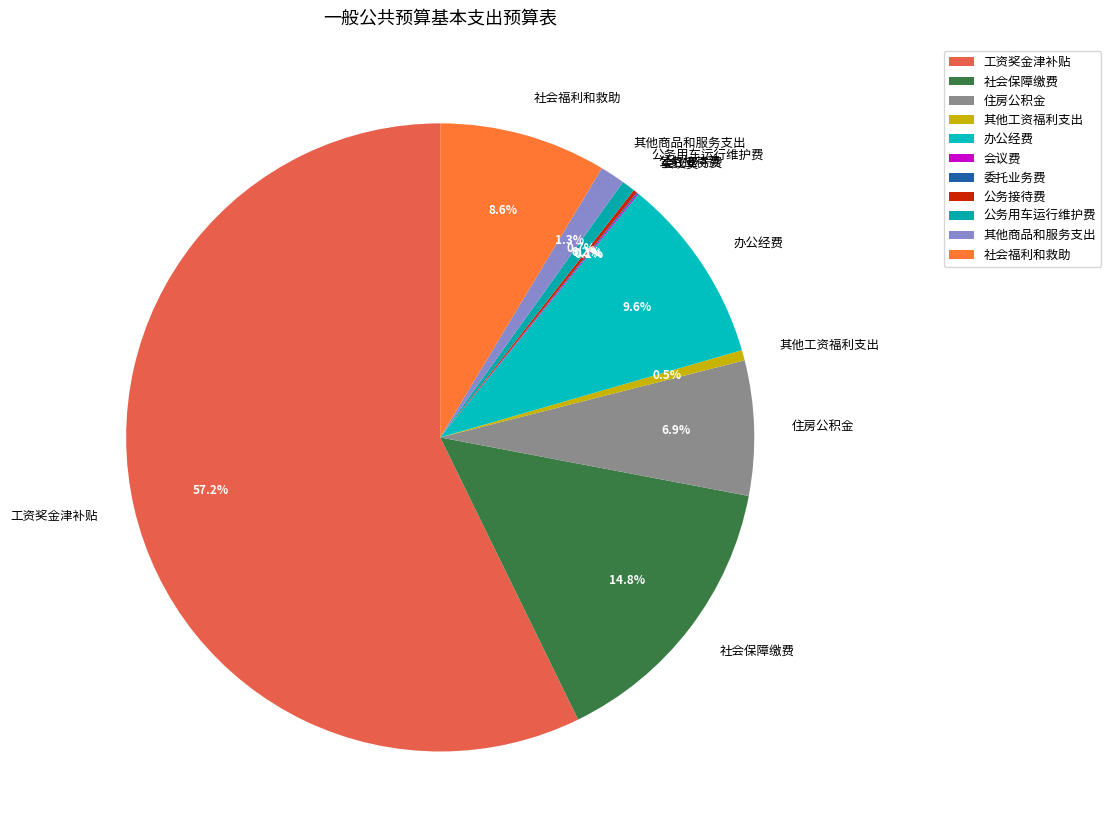

Which slice represents more than half of the pie?

工资奖金津补贴